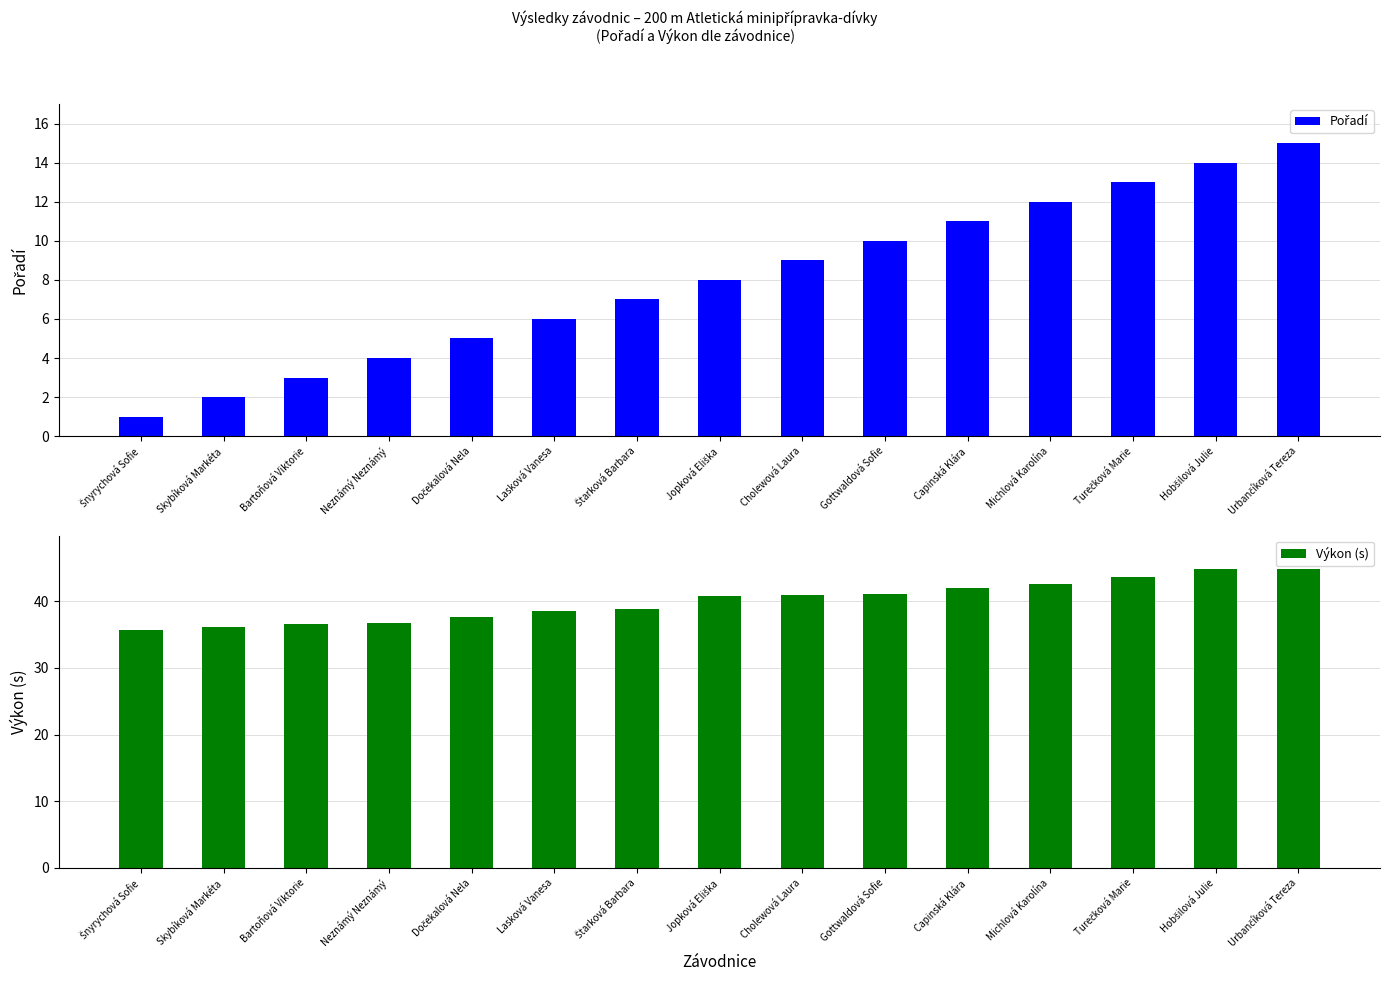

At which category does the chart reach its peak across all series?

Urbančíková Tereza